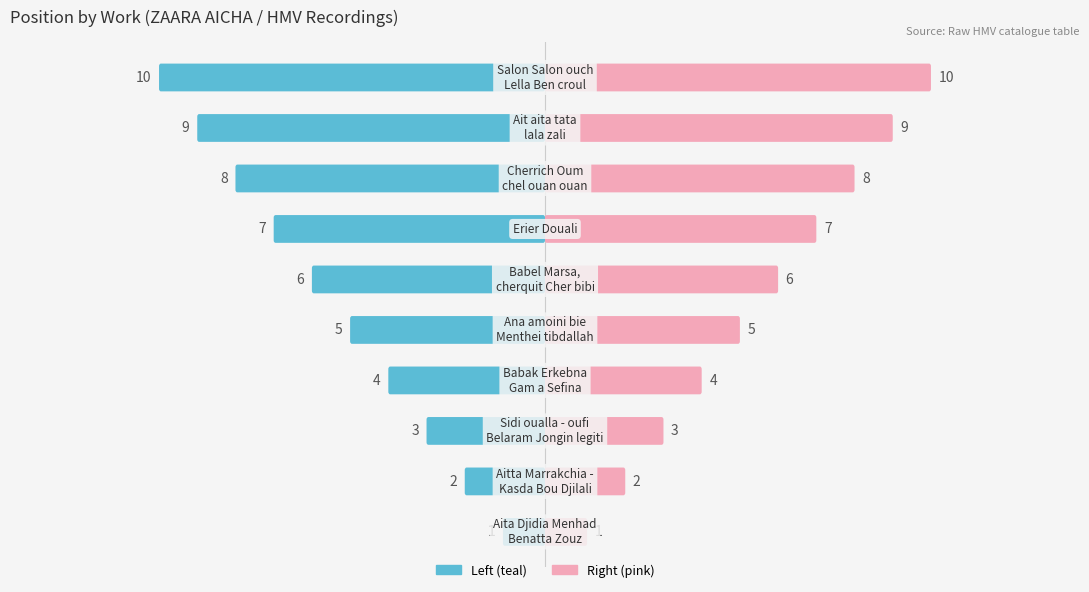

What is the approximate value of Position (right) at −5?

3